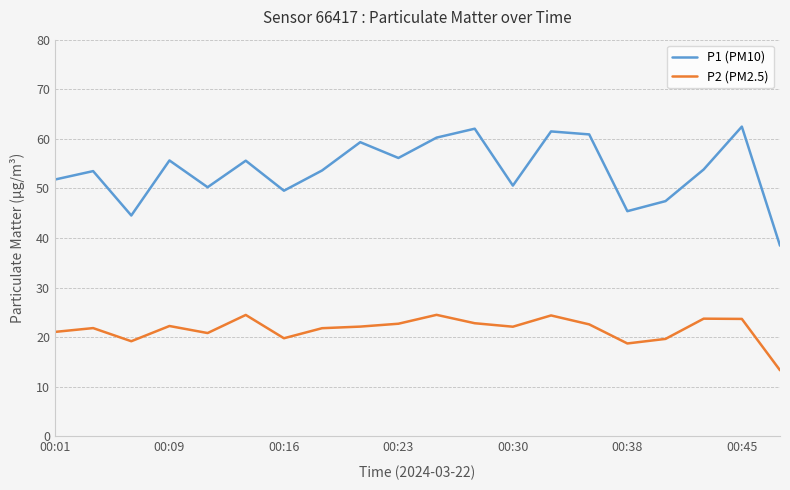

Rank the series by their average value, from lowest to highest.

P2 (PM2.5), P1 (PM10)